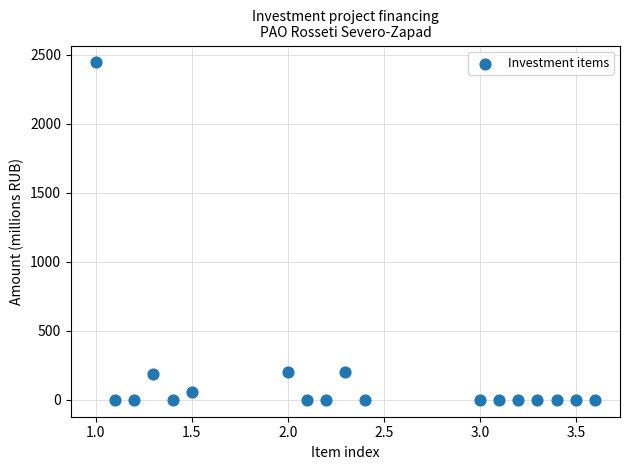

What is the range of X values (max minus min)?

2.6